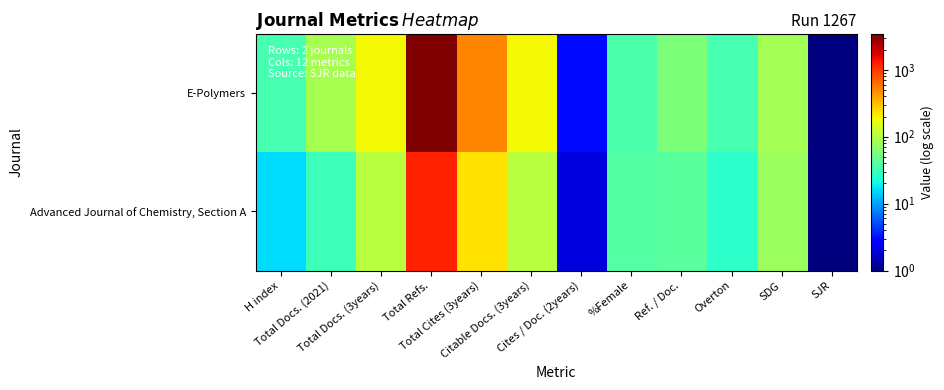

Which series has the largest range (max minus min)?

E-Polymers